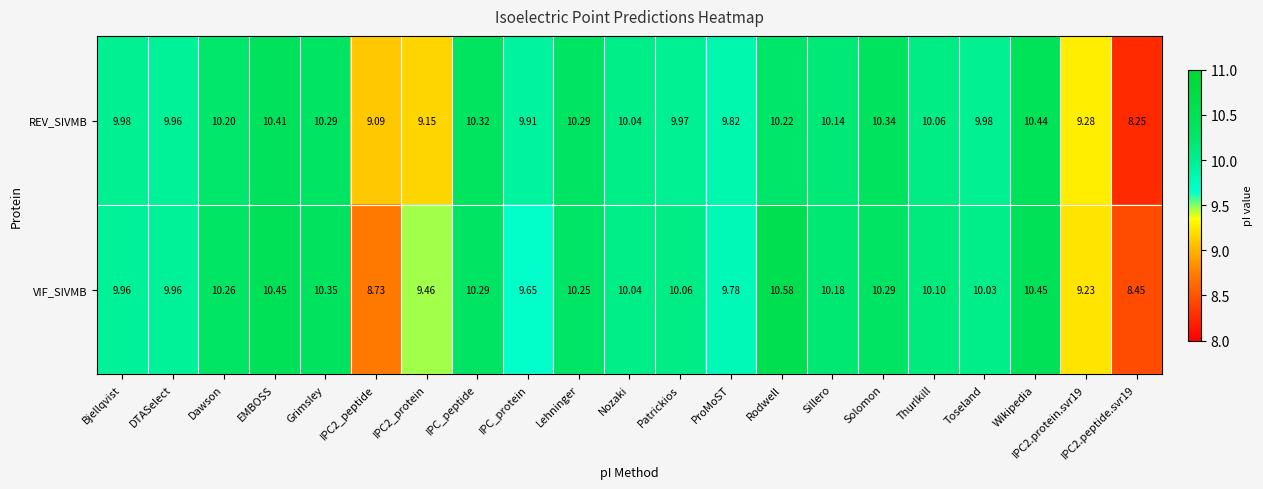

What is the total value across all series at IPC2.protein.svr19?

18.5